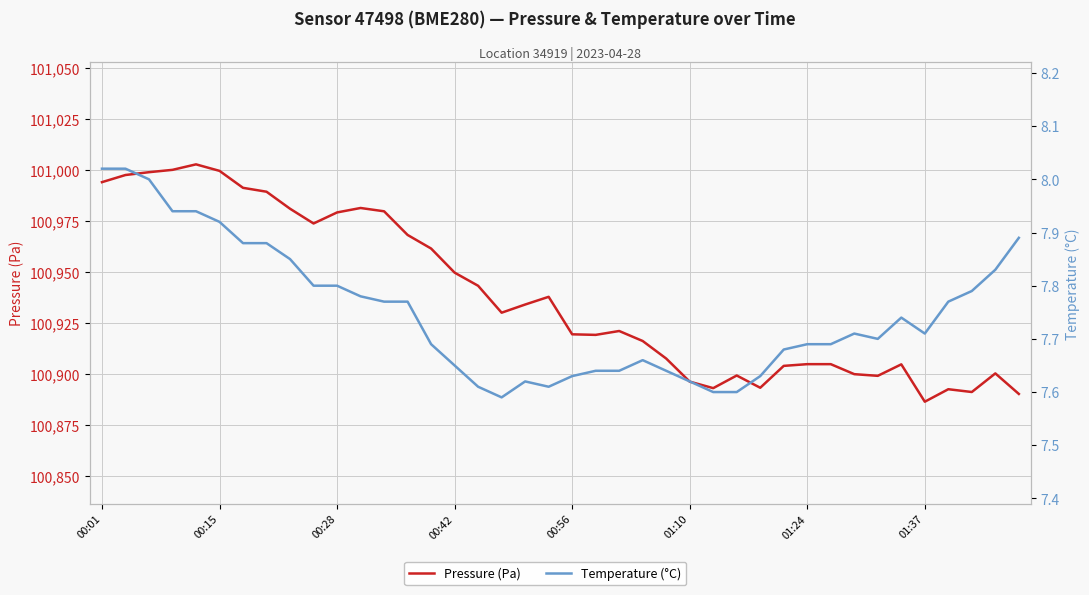

What is the value of the Temperature (°C) point at the 30th from the left?

7.7